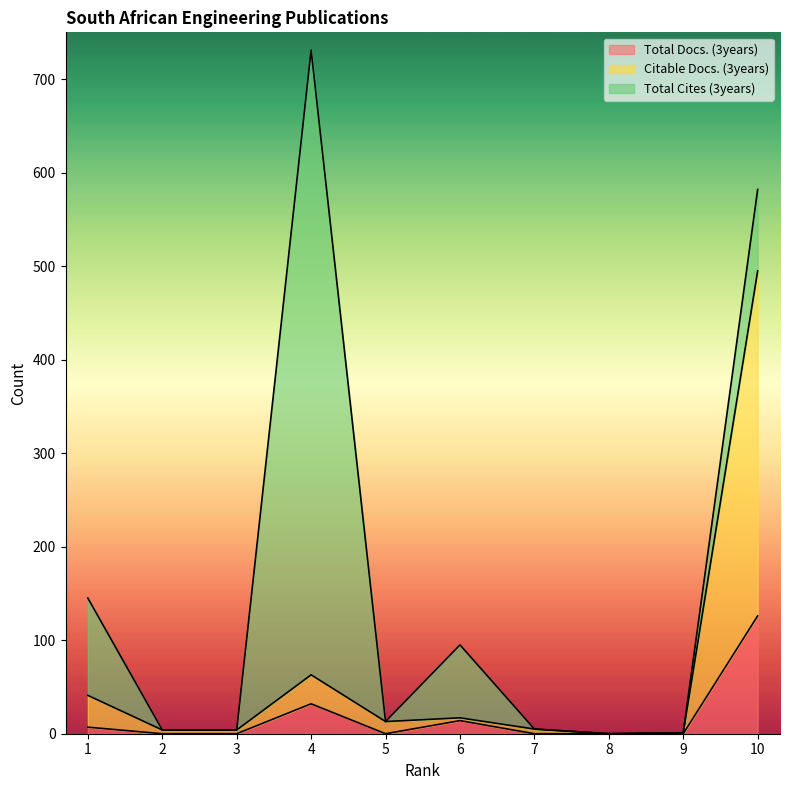

True or false: Citable Docs. (3years) and Total Docs. (3years) intersect in this chart.

False